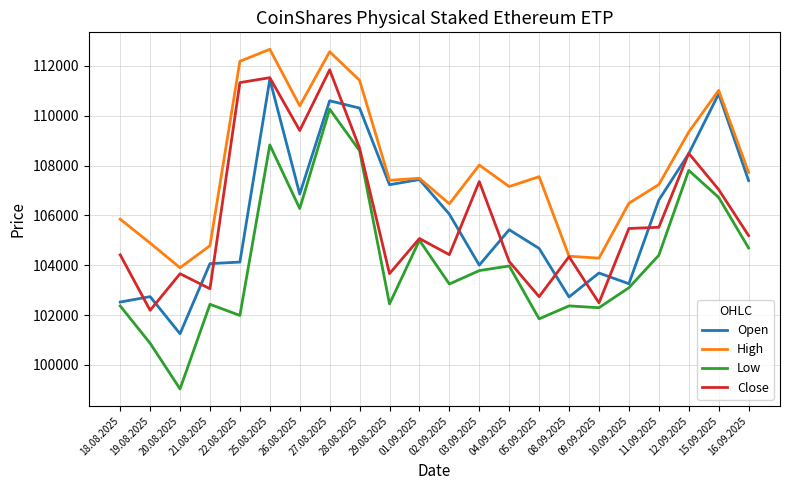

At which category is the sum across all series the highest?

27.08.2025